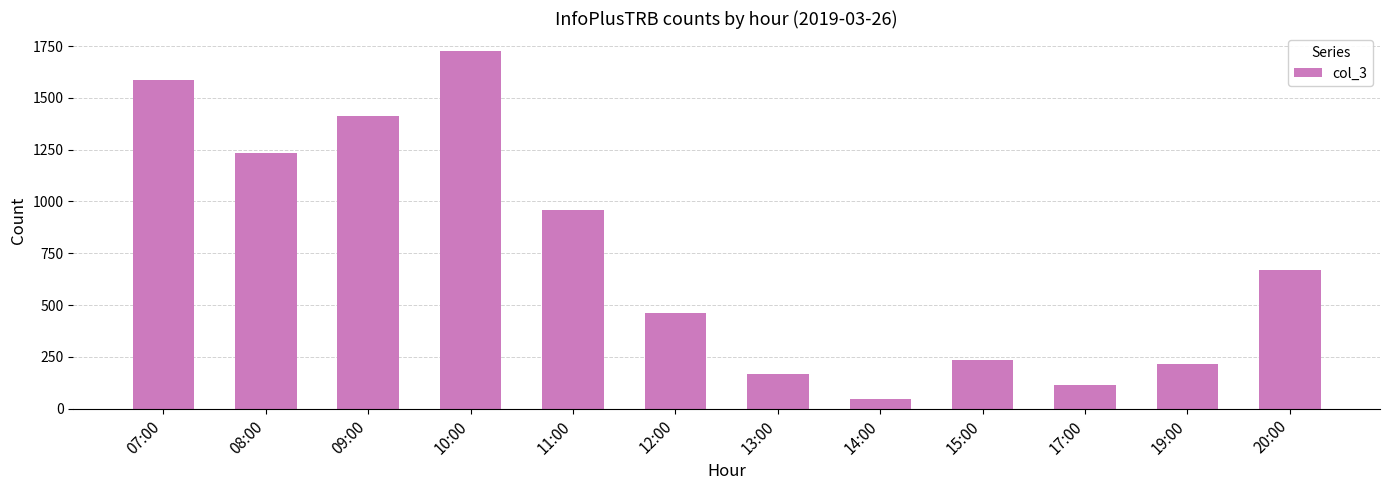

Is it true that the value at 08:00 is 1233?

True